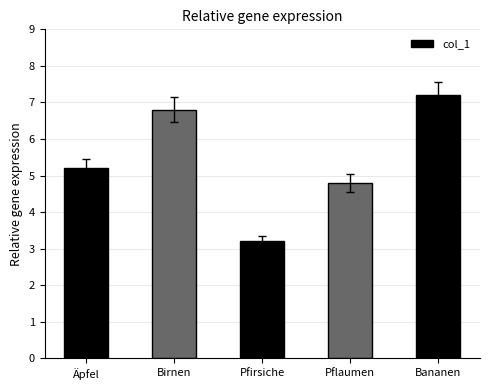

Read the value at Pfirsiche.

3.2